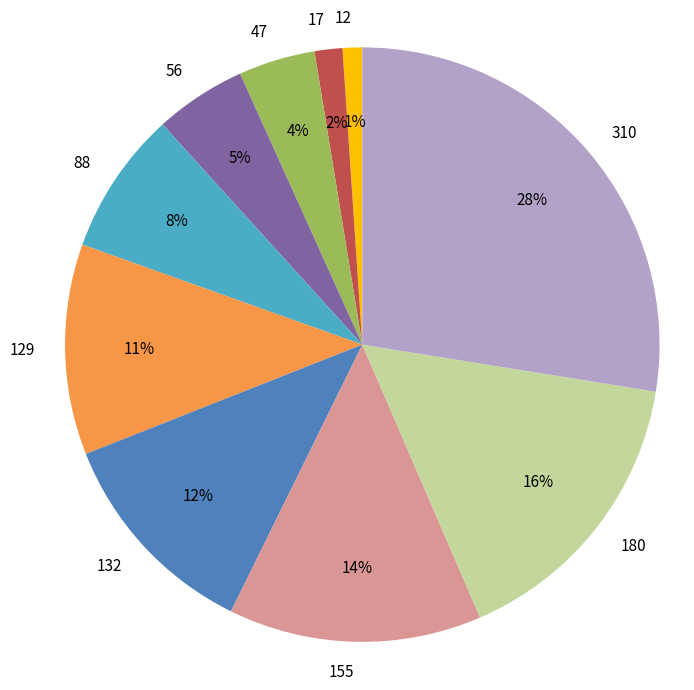

To the nearest percent, what is the average slice percentage?

10%